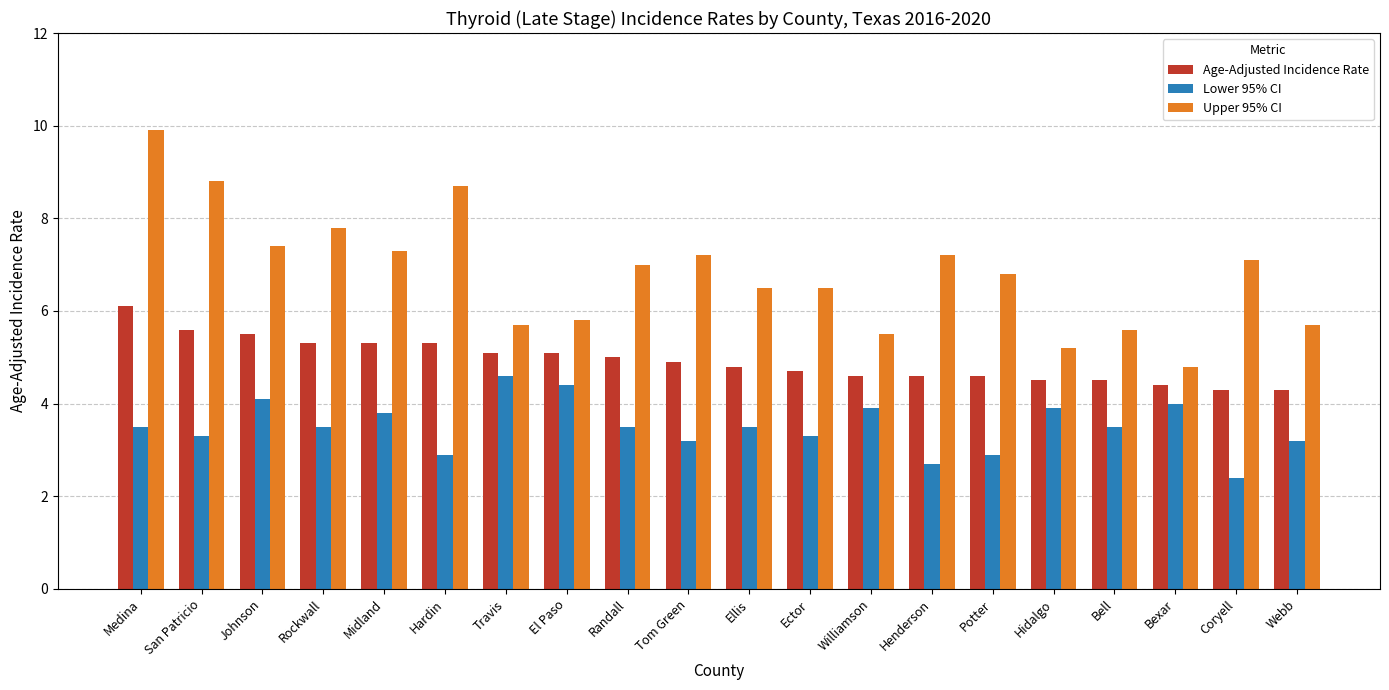

Which category has the highest value in the Age-Adjusted Incidence Rate series?

Medina